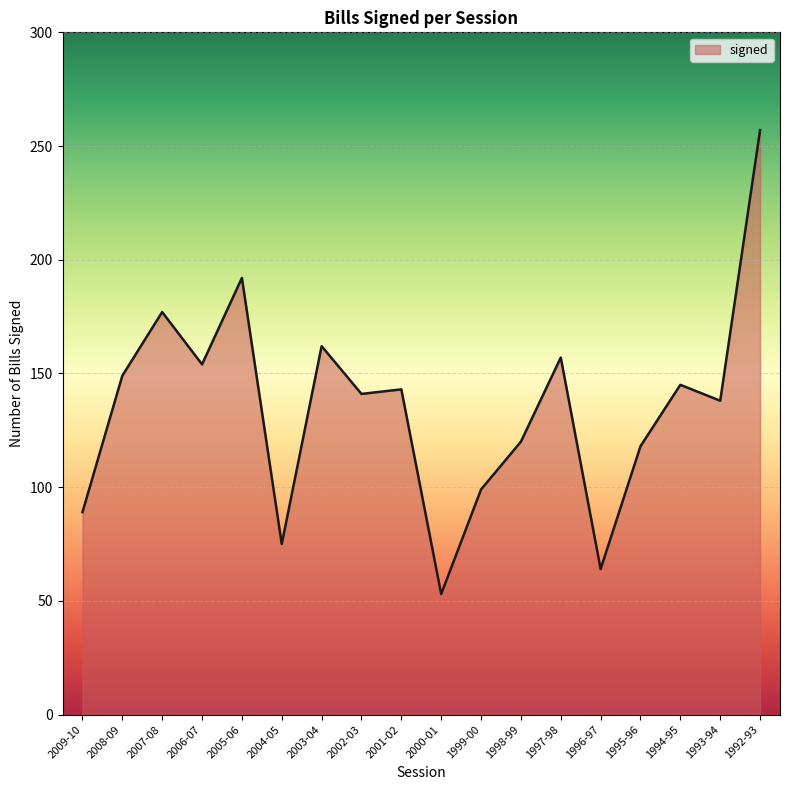

What is the difference between the second highest and second lowest values?

128